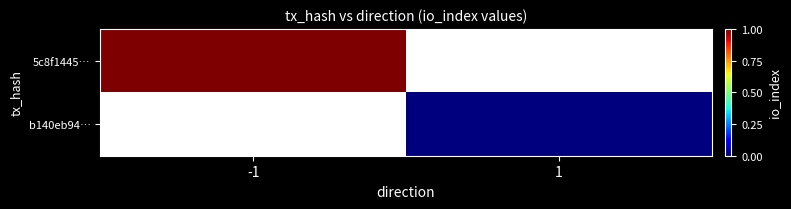

Rank the series by their maximum value, from highest to lowest.

5c8f1445…, b140eb94…